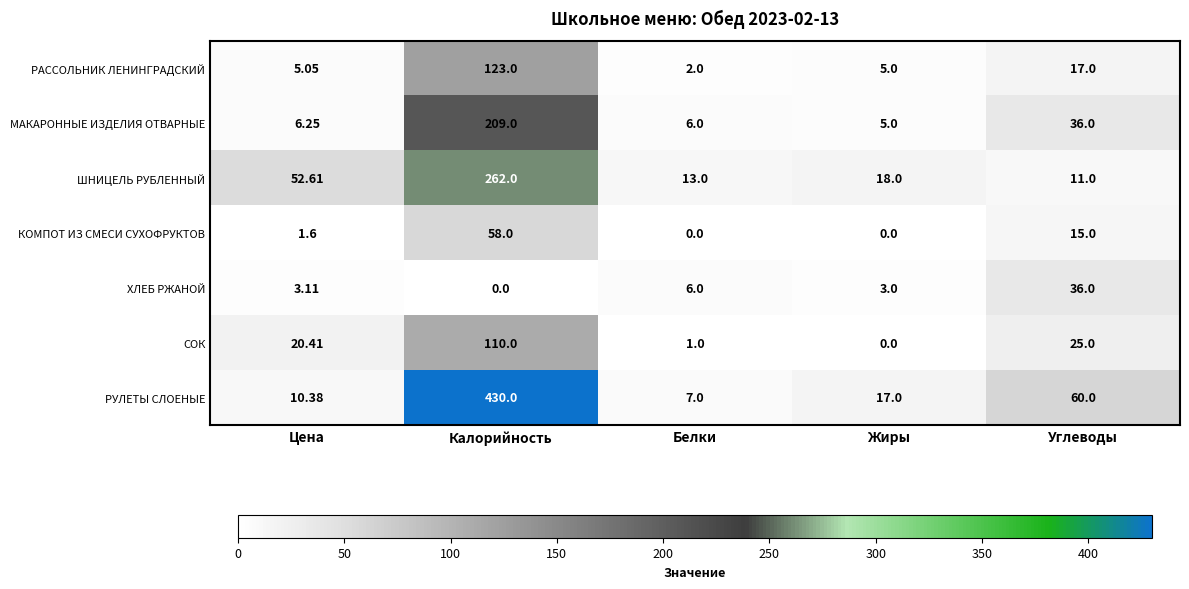

How many categories are shown in the chart?

5